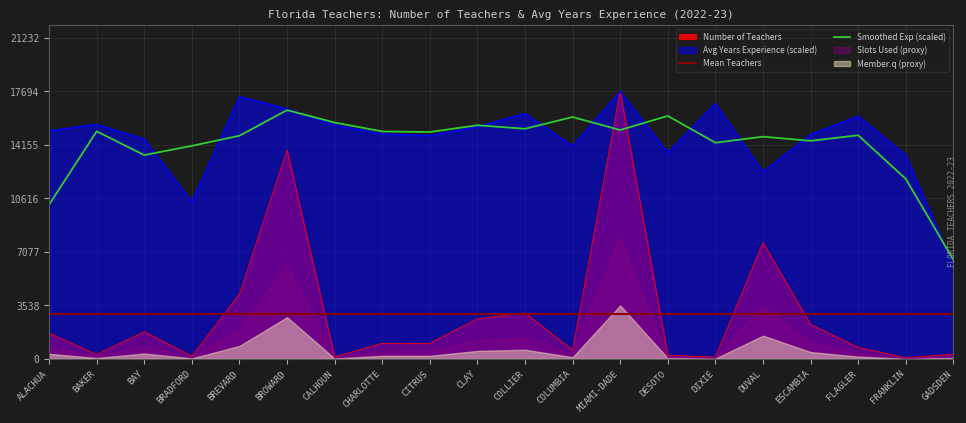

What is the sum of all Number of Teachers values?

59764.0